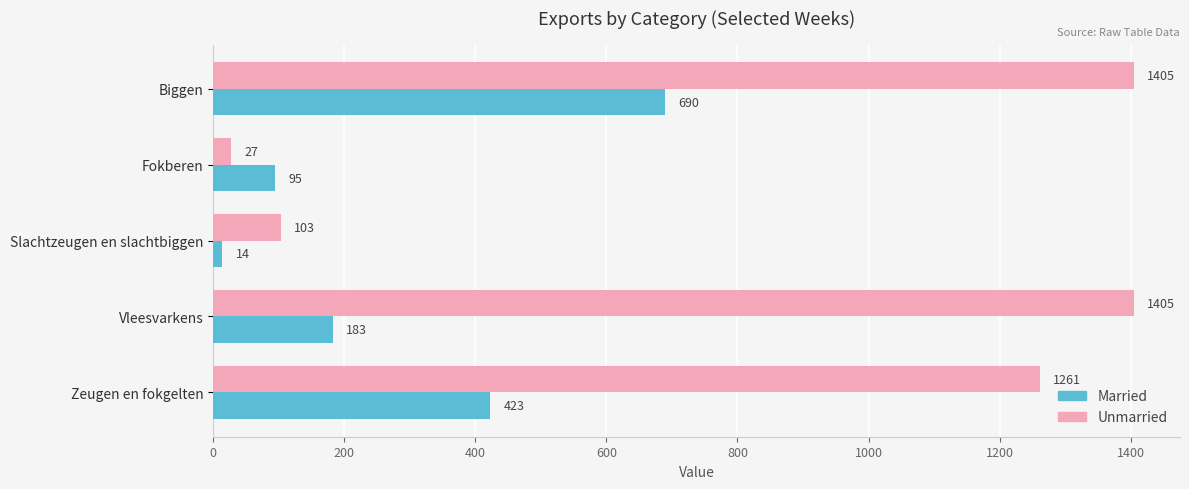

Which series has the largest total across all categories?

Unmarried